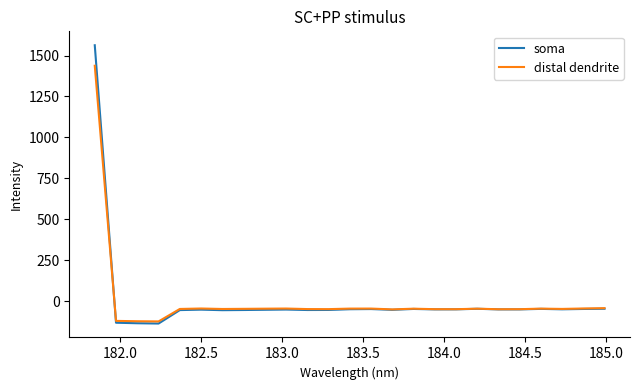

How many values in the distal dendrite series are below -45?

14